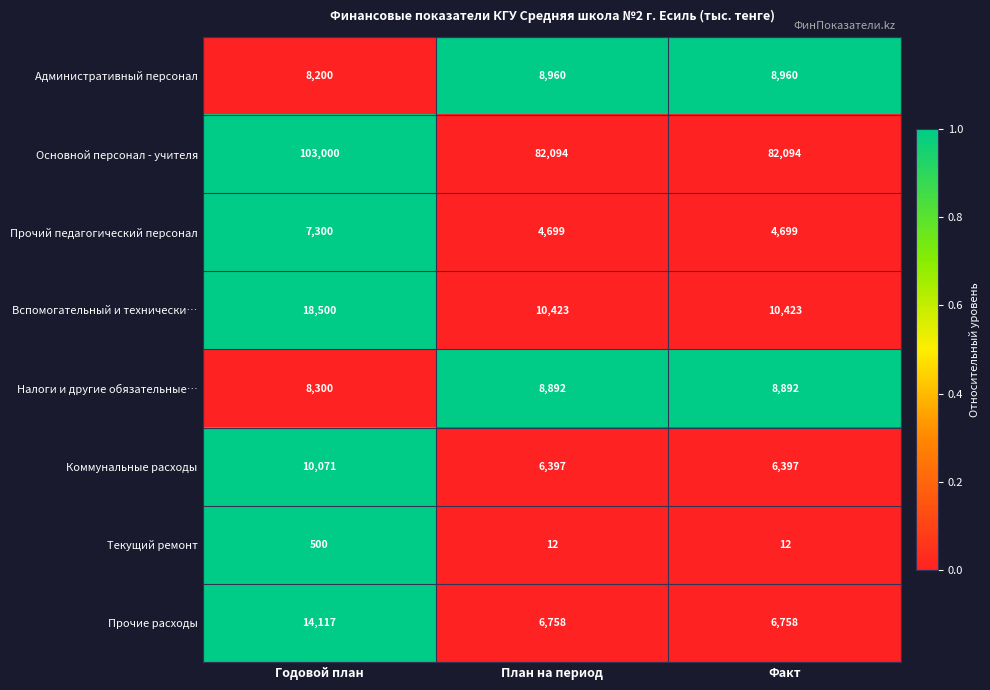

How many series are shown in this chart?

8